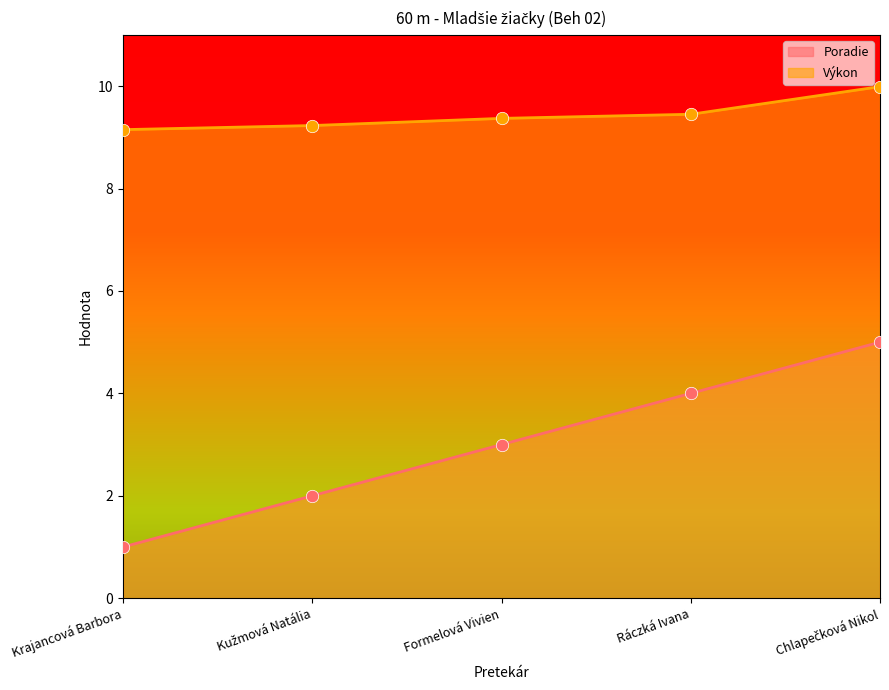

Which series has the largest Y range (max minus min)?

Poradie